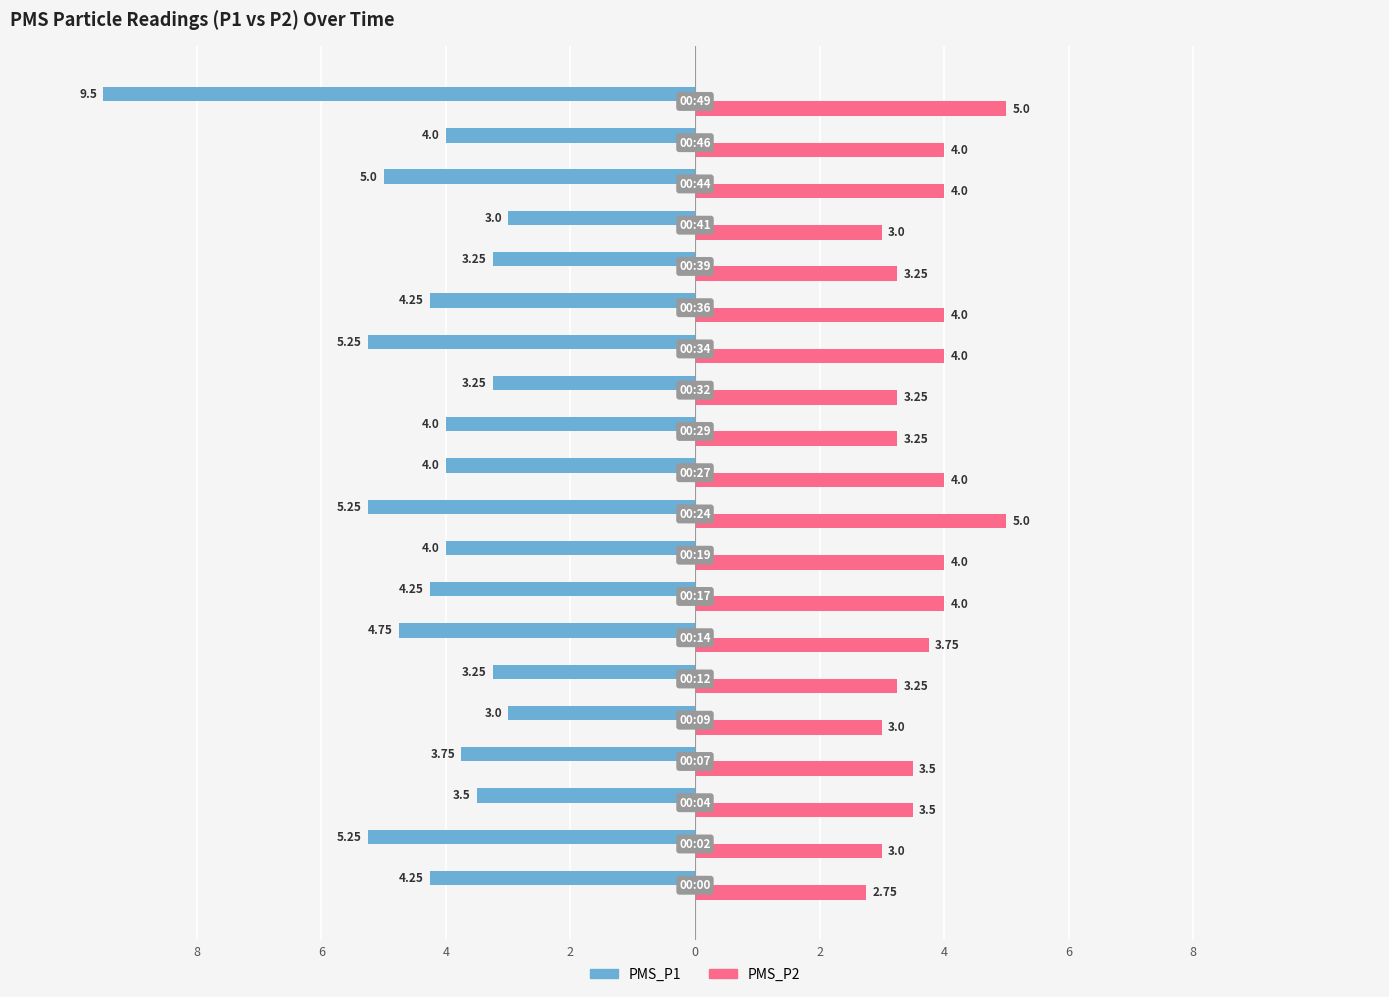

What are all the series names shown in the legend?

PMS_P1, PMS_P2